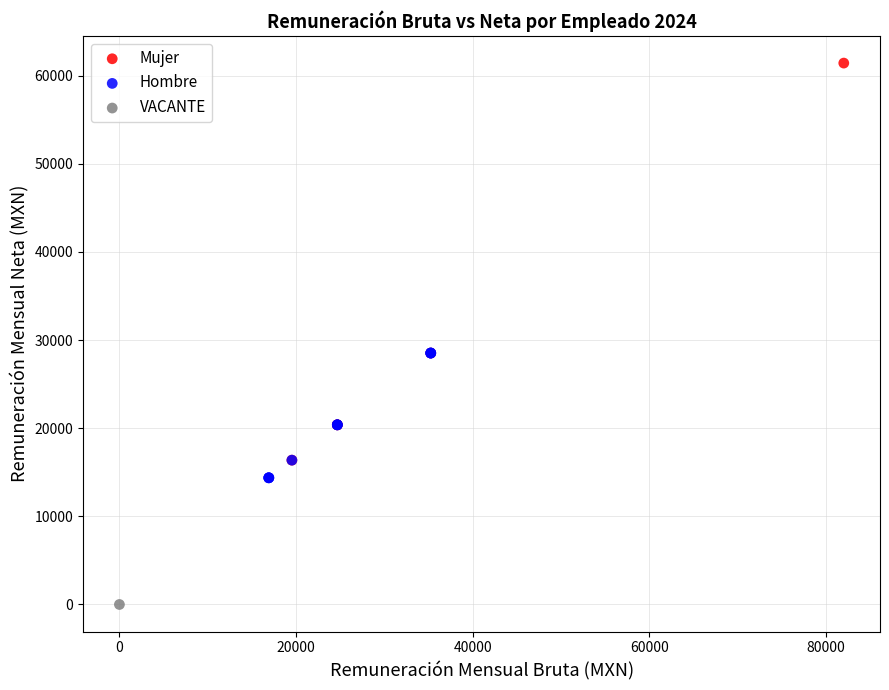

Which series reaches the minimum Y coordinate?

VACANTE